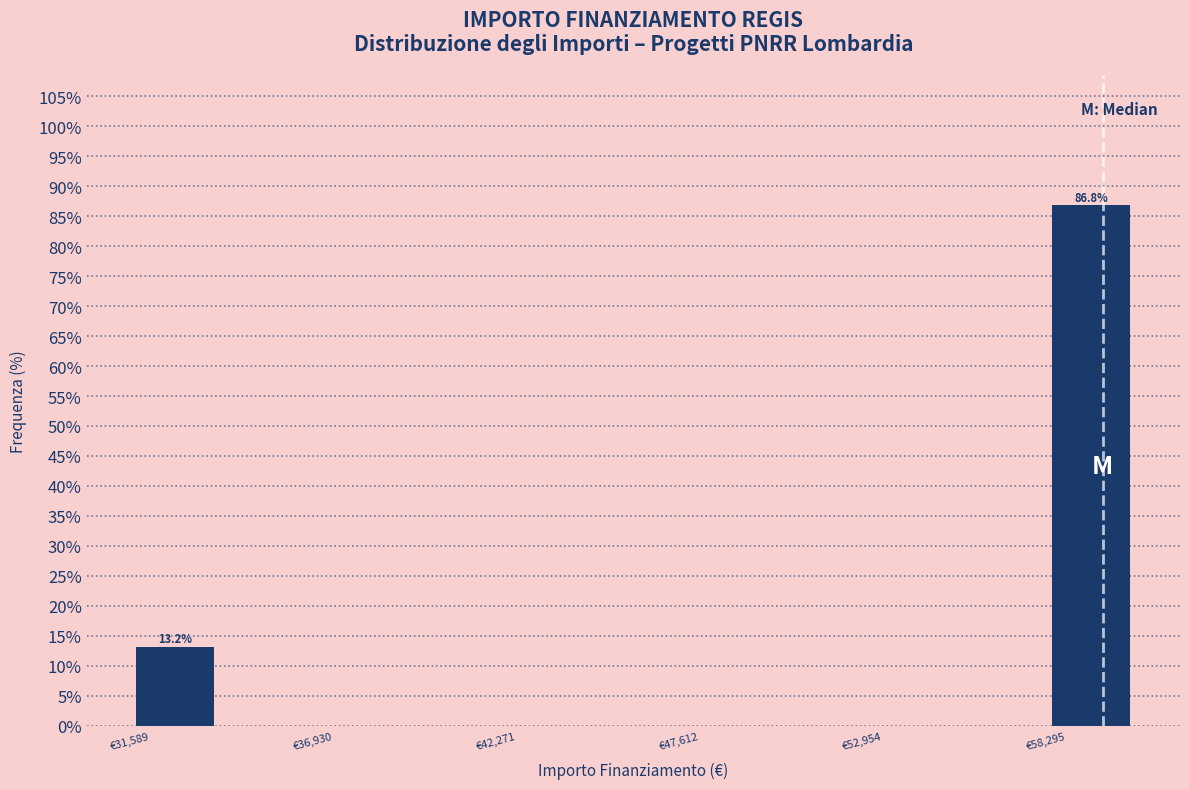

Around what value on the x-axis is the tallest bar? Give the approximate position of its centre, as read against the axis.

60000